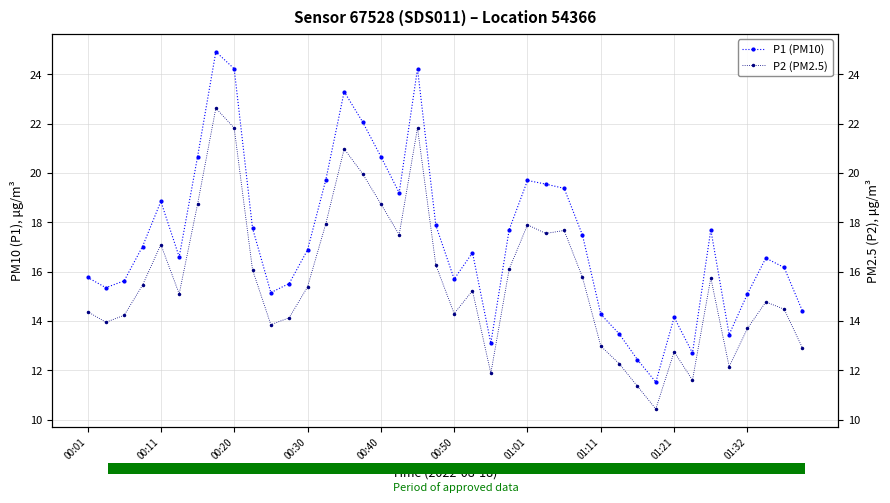

The value of P1 (PM10) at 27 is 17.5. True or false?

True